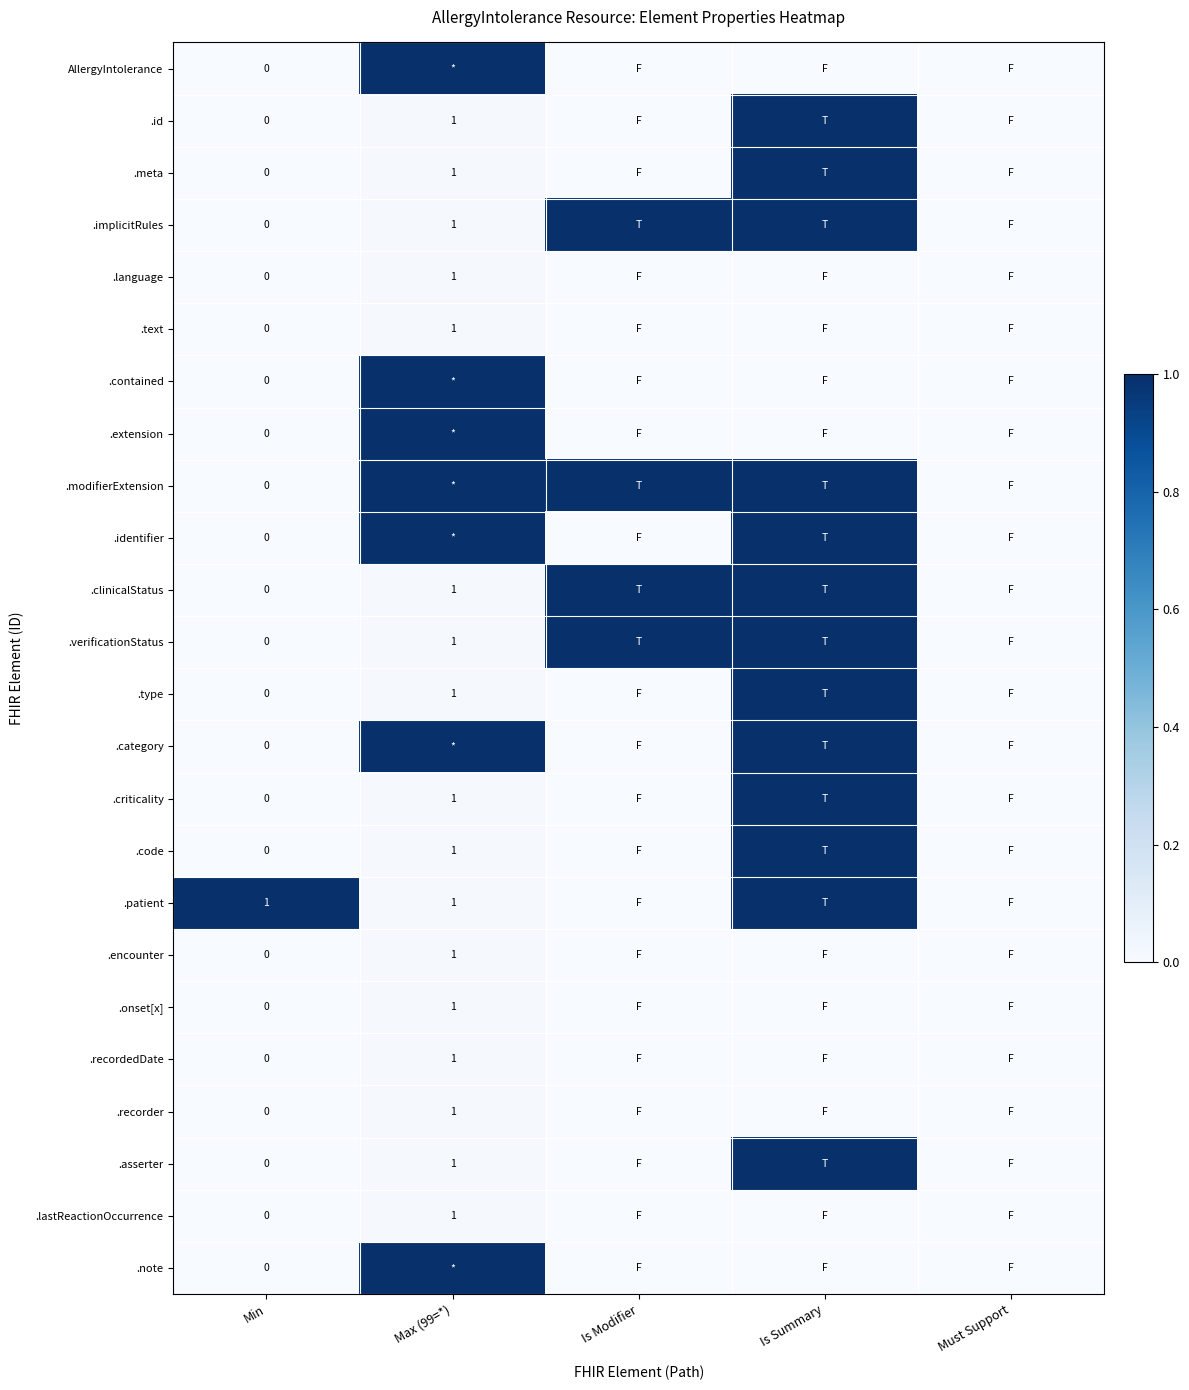

Is it true that .patient equals 1 at Max (99=*)?

True